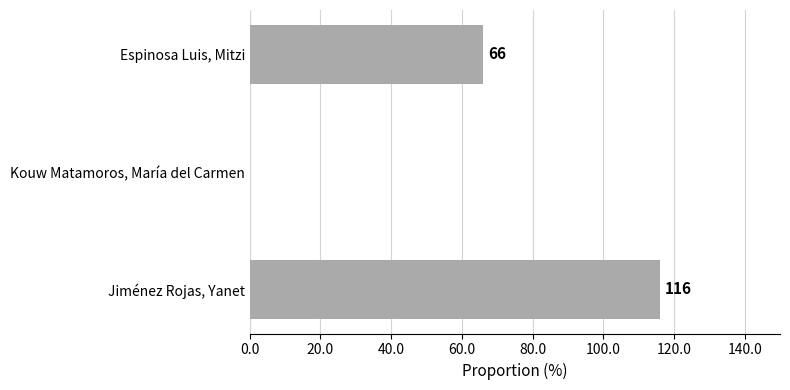

Count the number of data series in this chart.

1